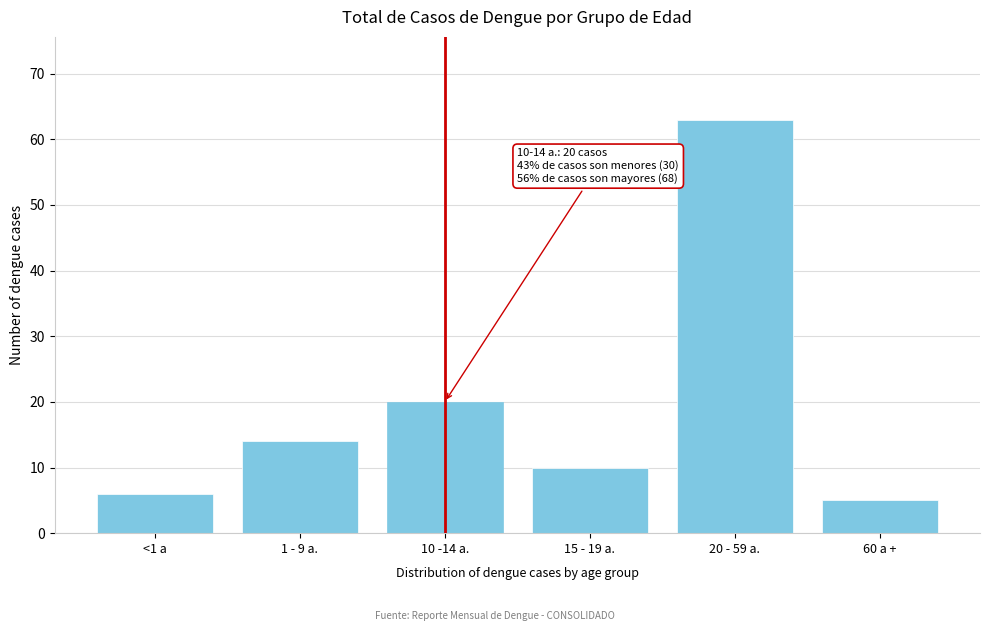

Reading left to right, extract all data points from this chart.

<1 a=6	1 - 9 a.=14	10 -14 a.=20	15 - 19 a.=10	20 - 59 a.=63	60 a +=5